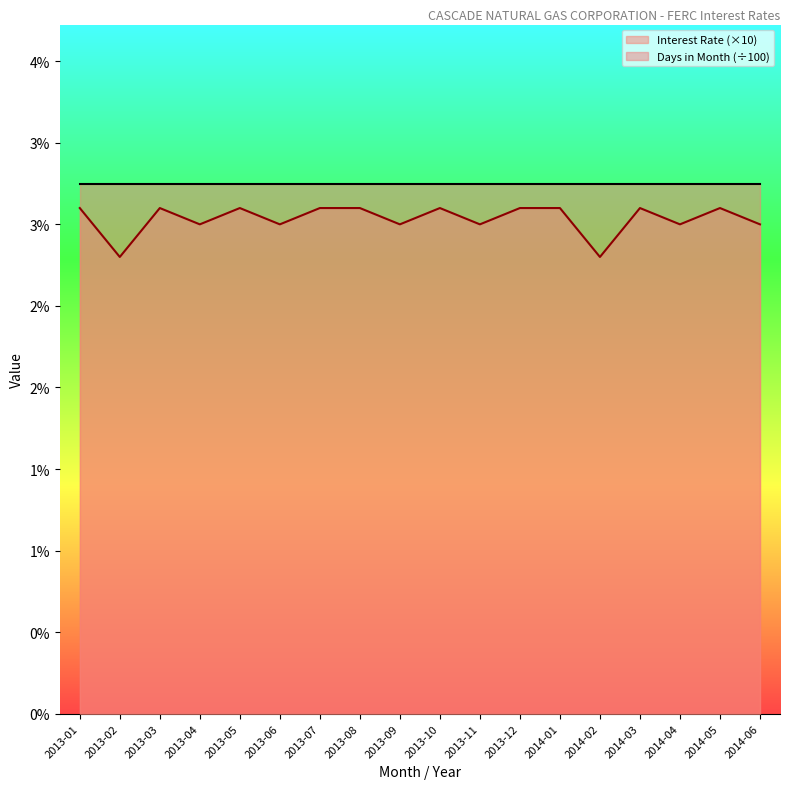

What is the label of the 18th point from the right?

2013-01